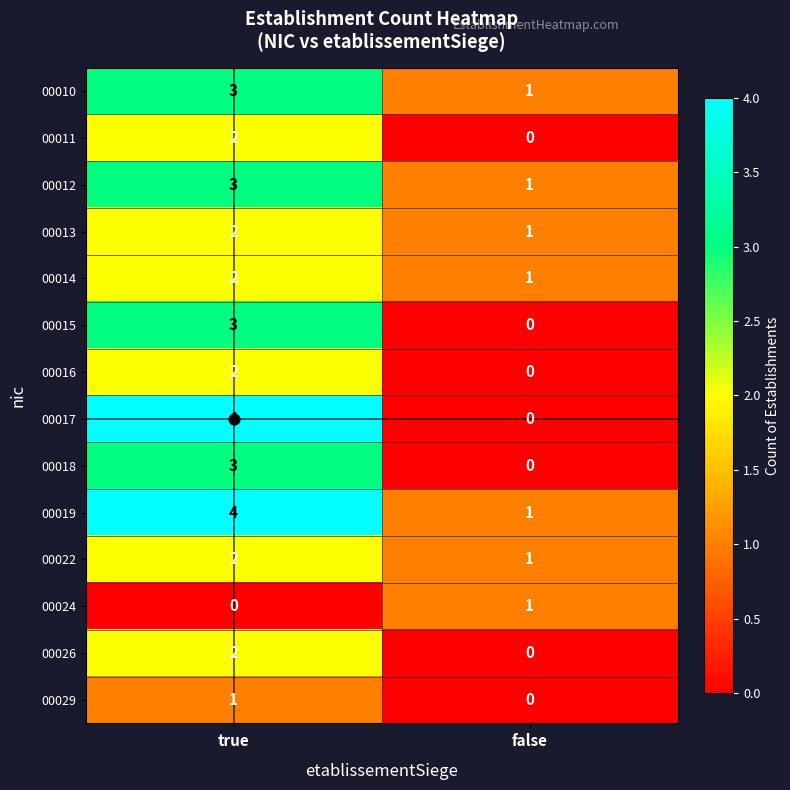

List the labels in order of 00014 value, smallest first.

false, true